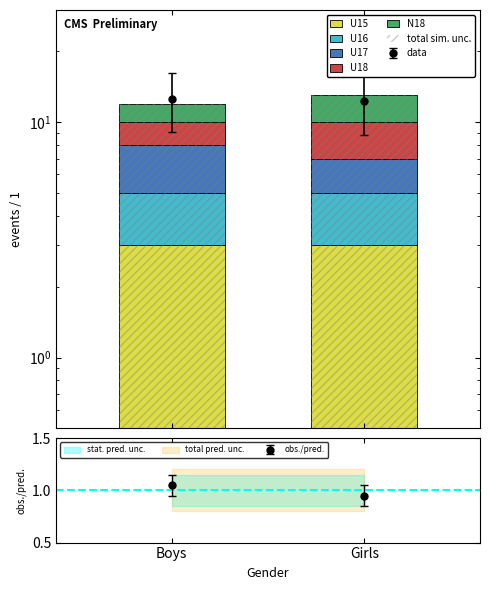

How many categories are shown in the chart?

2